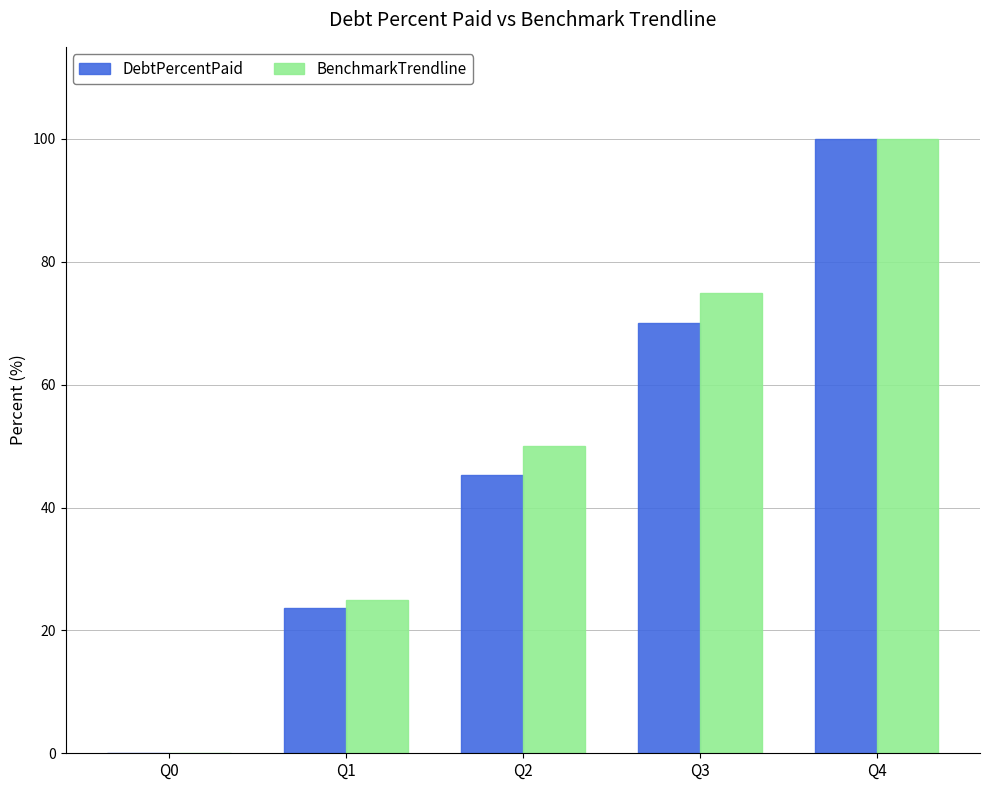

Which series changed the most between Q1 and Q3?

BenchmarkTrendline